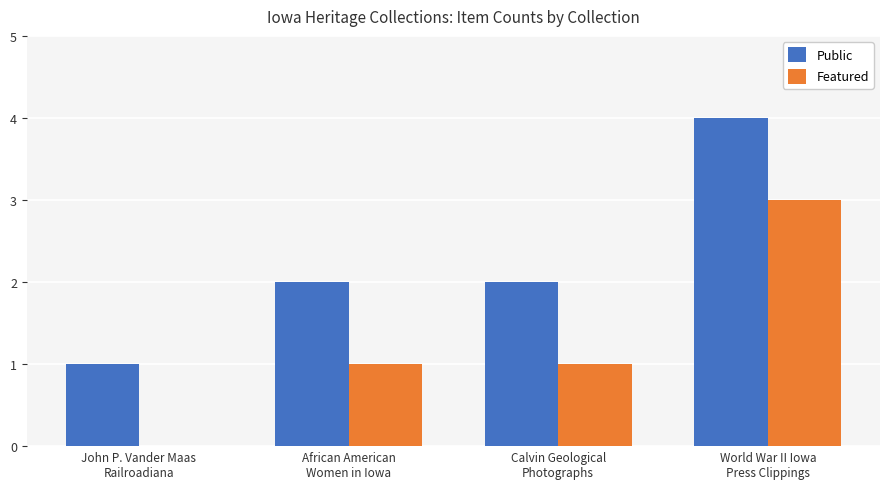

What is the sum of all Public values?

9